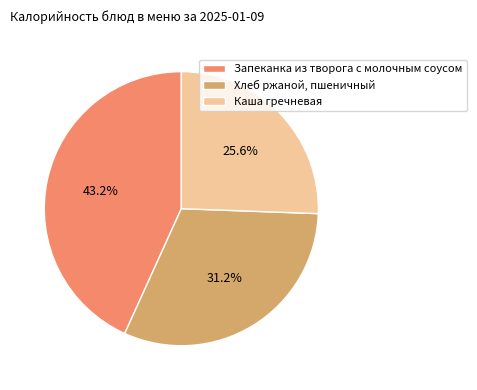

Between Каша гречневая and Хлеб ржаной, пшеничный, which is larger?

Хлеб ржаной, пшеничный